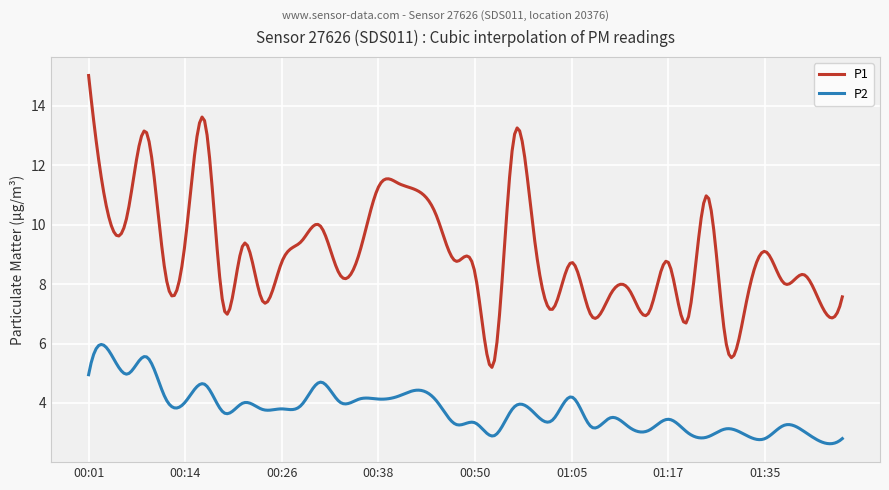

True or false: P1 and P2 cross at least once.

False